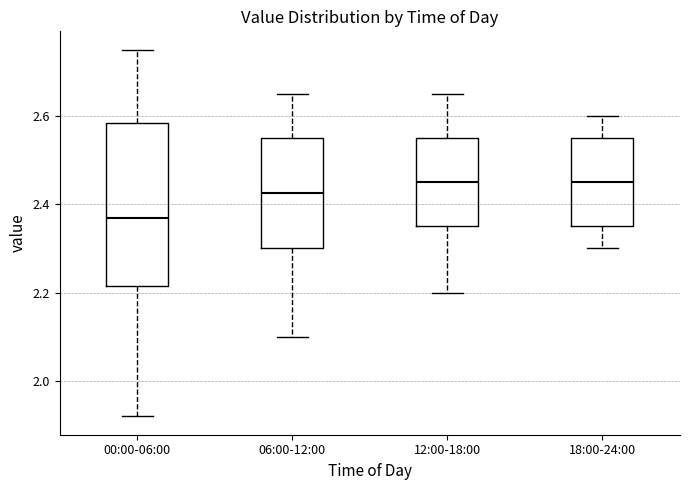

Reading left to right, read every box against the y-axis: the position of its median line, the range the box covers, and the ends of its whiskers. The values are not printed on the chart, so give them approximately, as read against the axis.

00:00-06:00: median 2.38, box 2.22 to 2.58, whiskers 1.92 to 2.76
06:00-12:00: median 2.42, box 2.30 to 2.56, whiskers 2.10 to 2.66
12:00-18:00: median 2.46, box 2.36 to 2.56, whiskers 2.20 to 2.66
18:00-24:00: median 2.46, box 2.36 to 2.56, whiskers 2.30 to 2.60